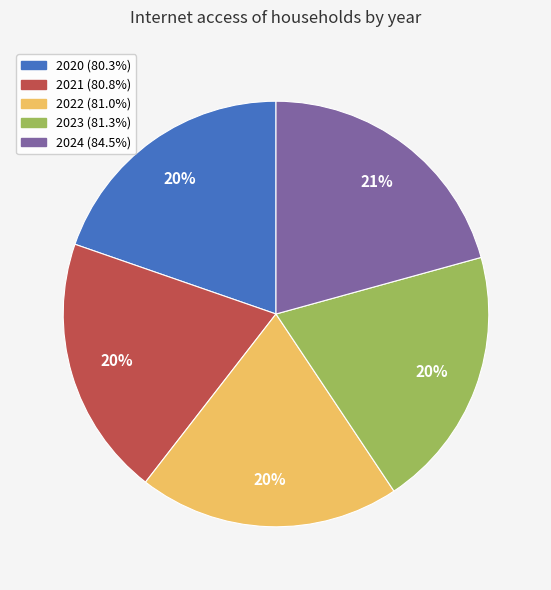

What is the ratio of the value at 2023 to the value at 2022?

1.0